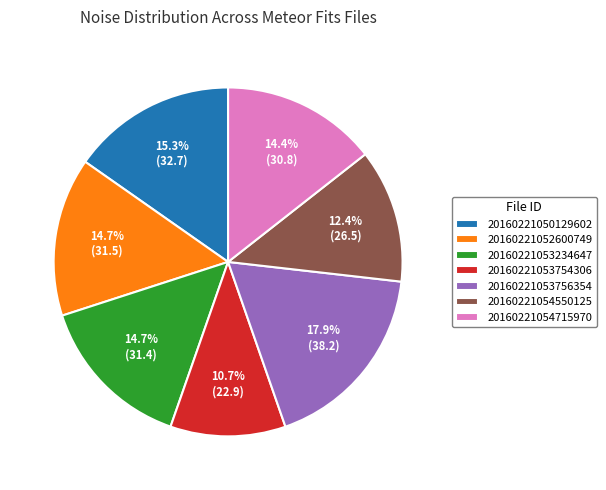

To the nearest percent, what is the average slice percentage?

14%